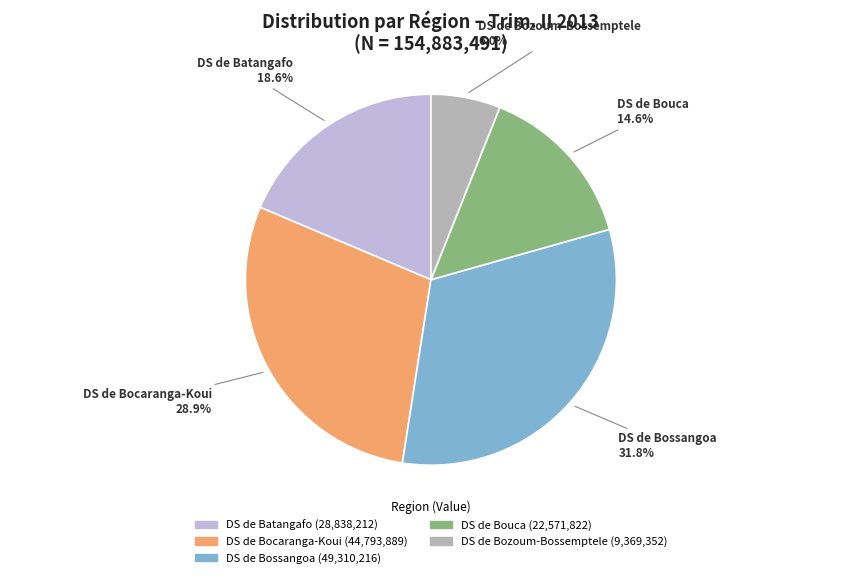

Does DS de Bouca account for over 50% of the chart?

No